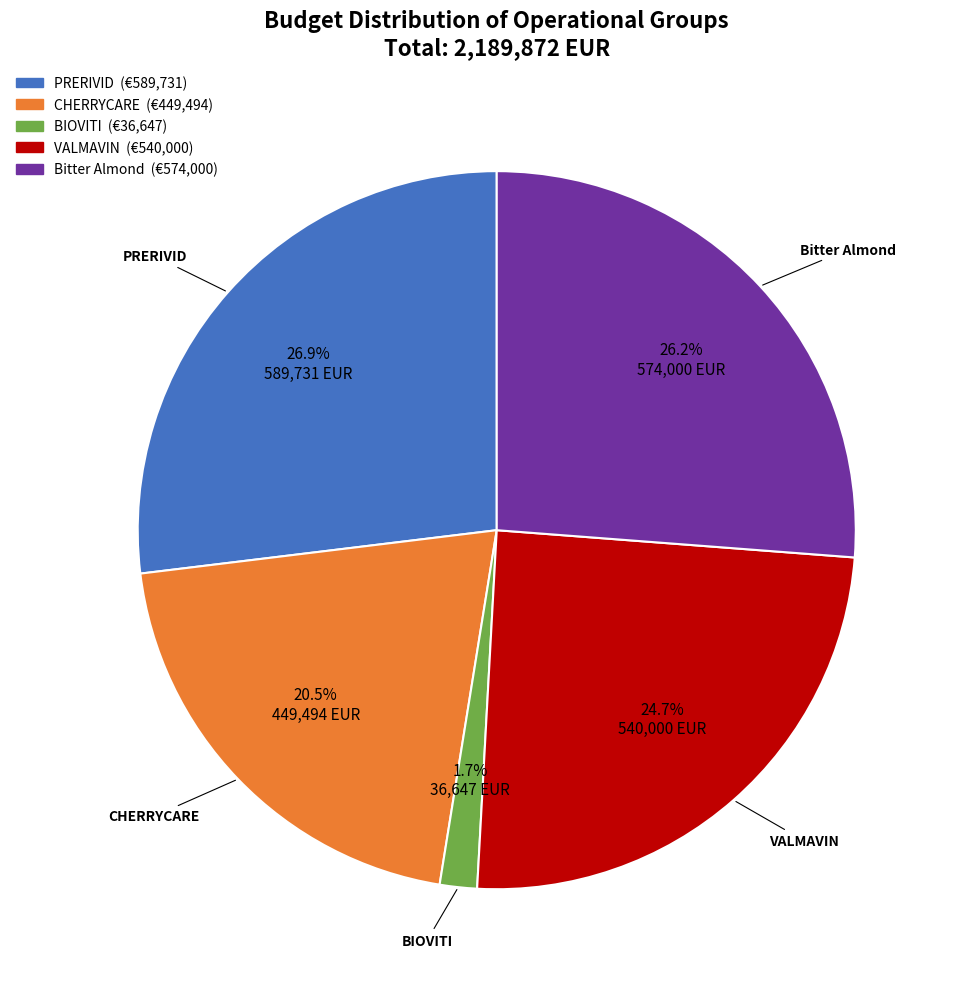

What is the largest slice in the pie chart?

PRERIVID